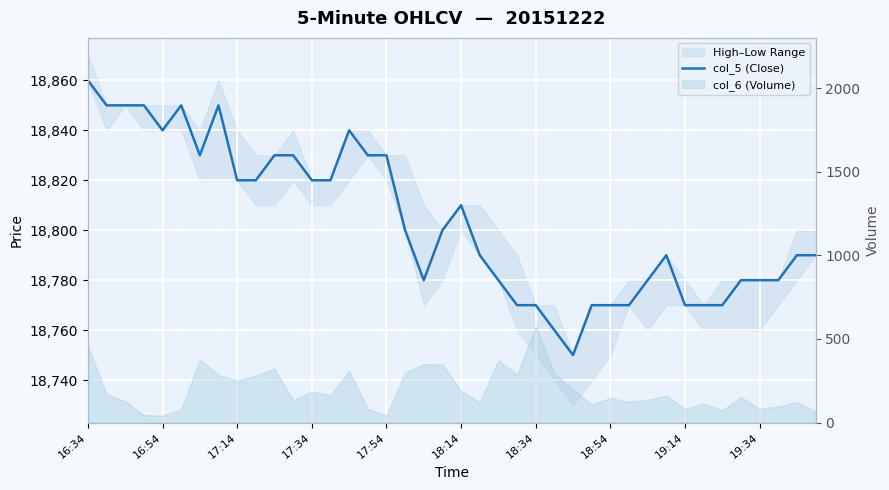

Reading right to left, transcribe all the data shown in this chart.

18790	18790	18780	18780	18780	18770	18770	18770	18790	18780	18770	18770	18770	18750	18760	18770	18770	18780	18790	18810	18800	18780	18800	18830	18830	18840	18820	18820	18830	18830	18820	18820	18850	18830	18850	18840	18850	18850	18850	18860